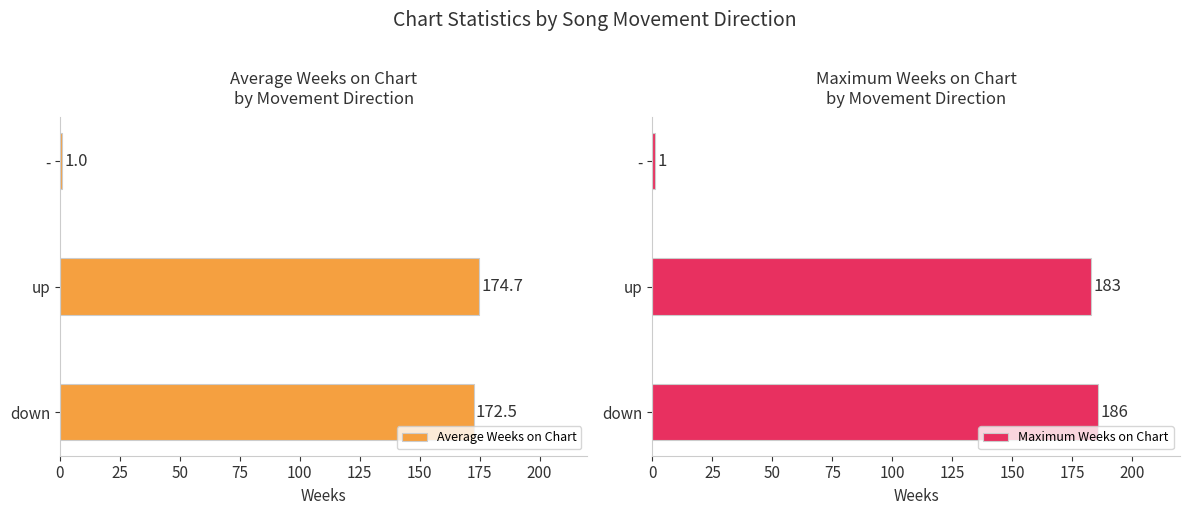

The value of Maximum Weeks on Chart at up is 293.7. True or false?

False